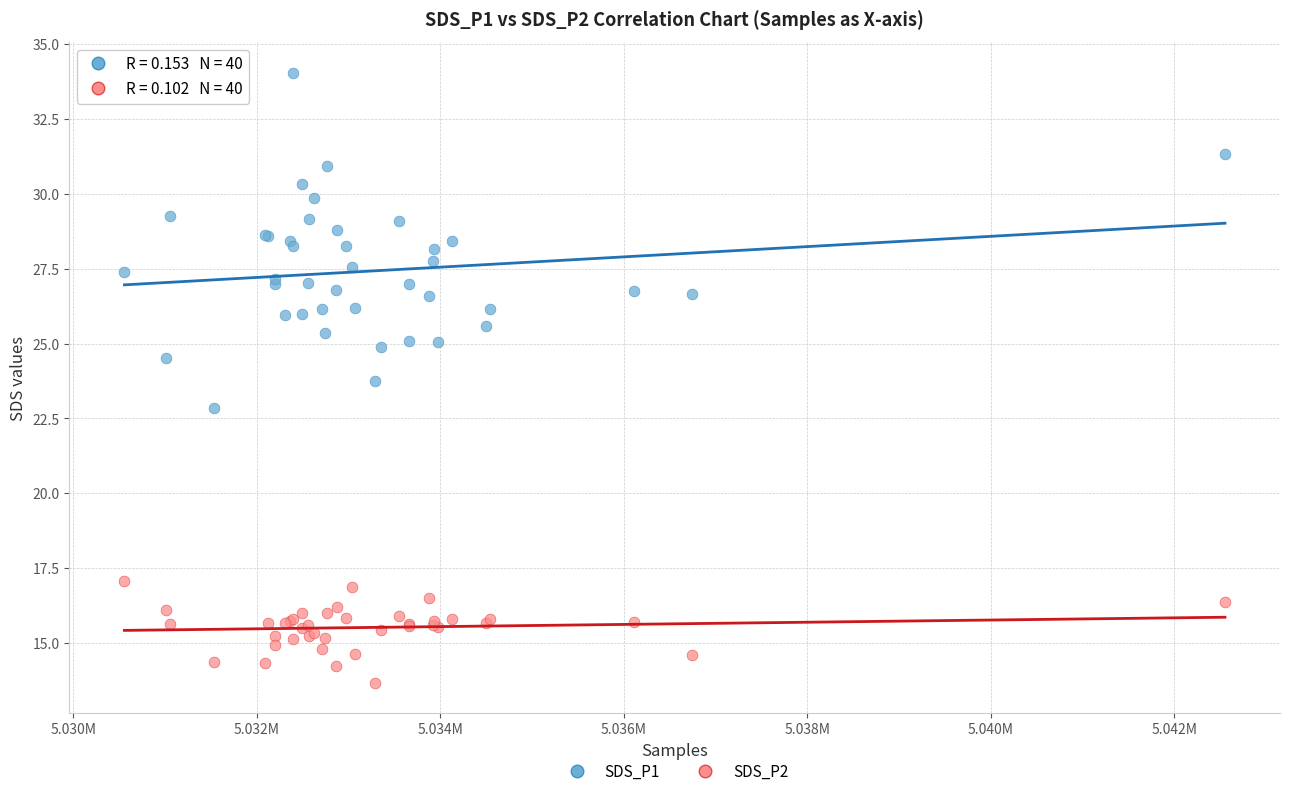

What are all the series names shown in the legend?

SDS_P1, SDS_P2